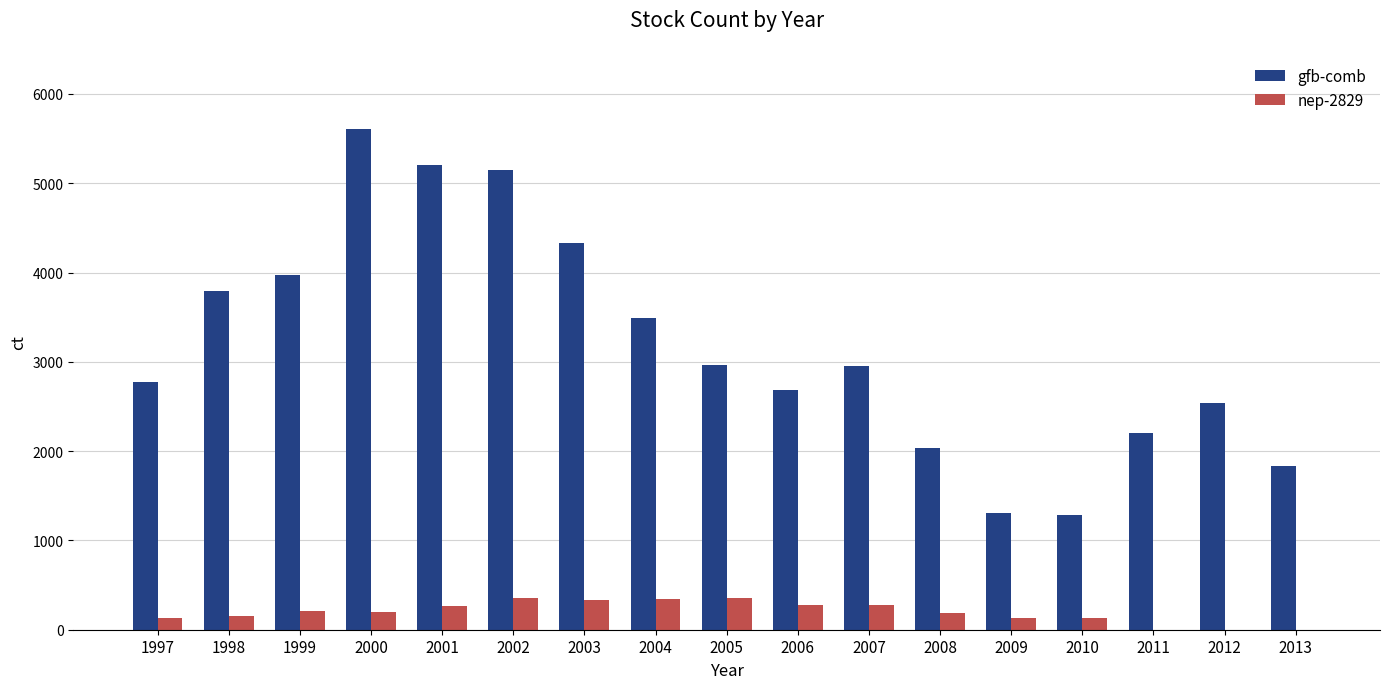

What is the highest value of the gfb-comb series?

5609.0